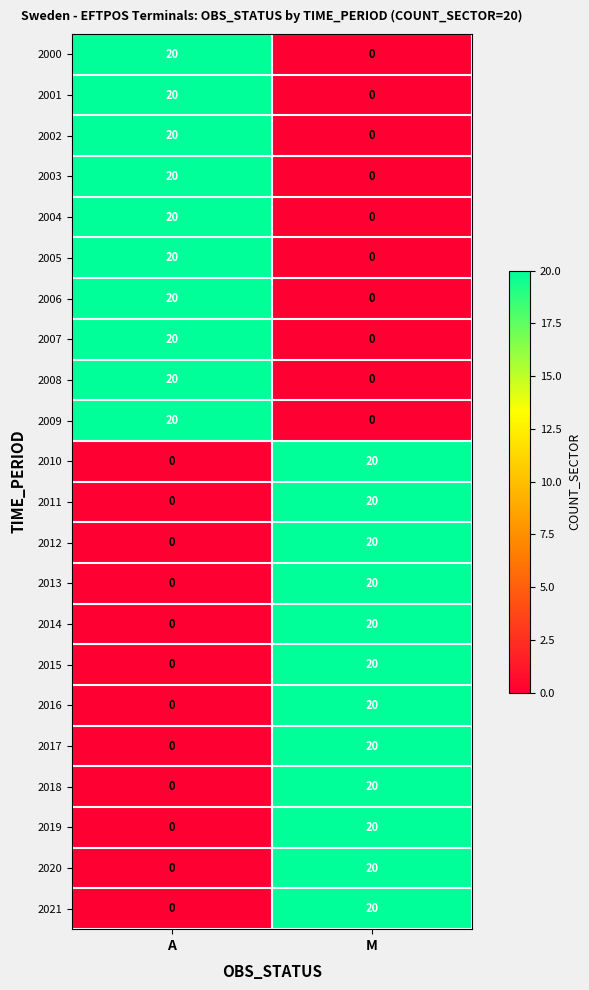

How many data points does each series have?

2